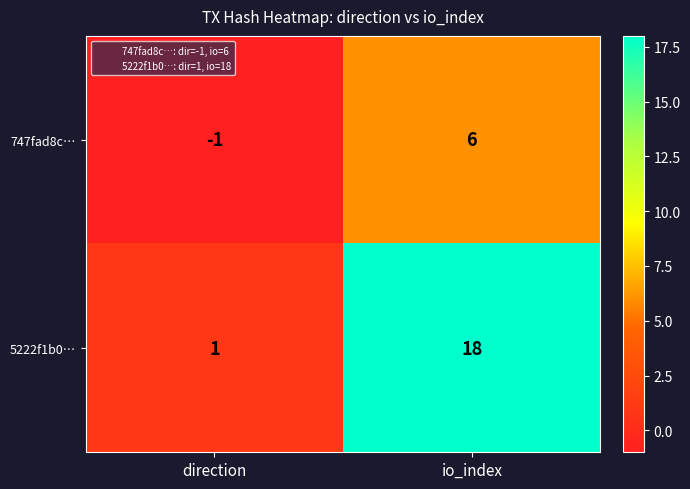

True or false: 5222f1b0… has a value of 18 at io_index.

True